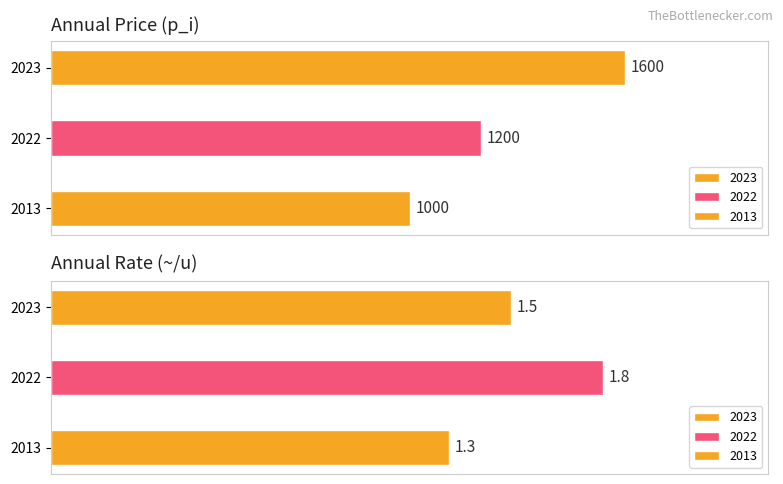

What is the spread (max minus min) of values at 2013?

998.7